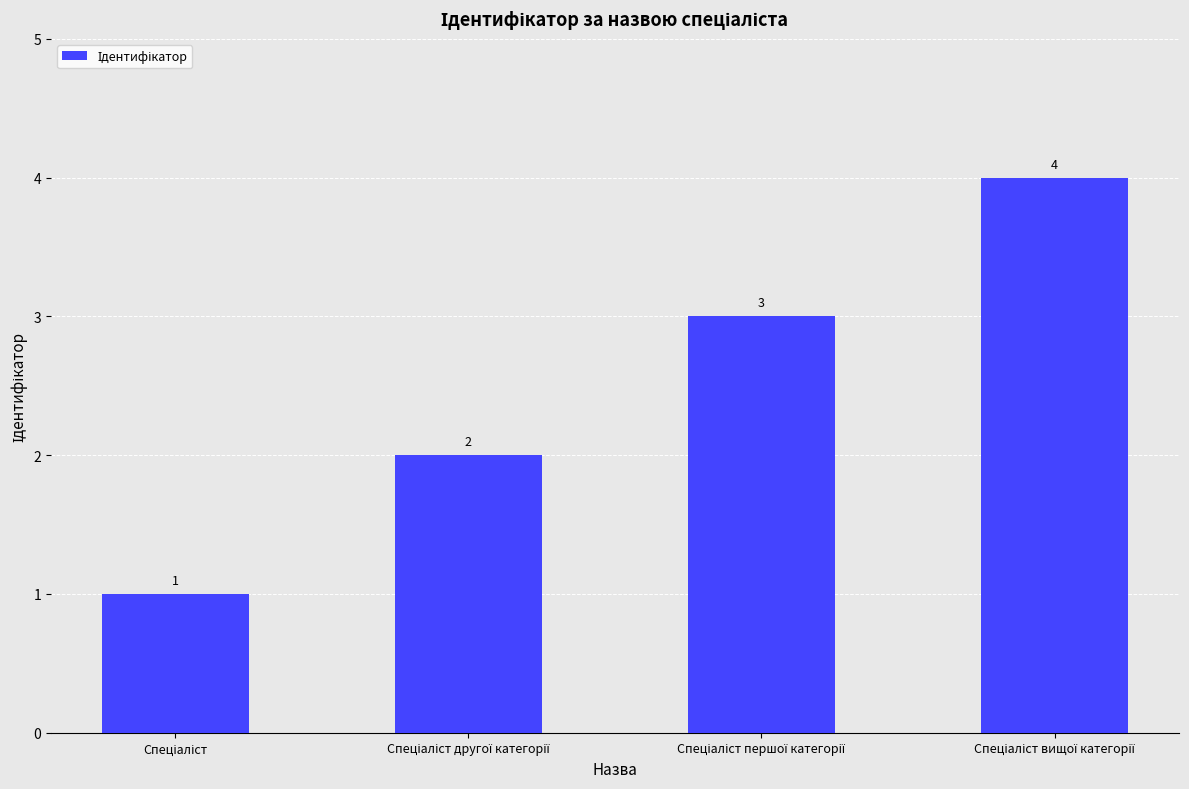

What is the sum of all values?

10